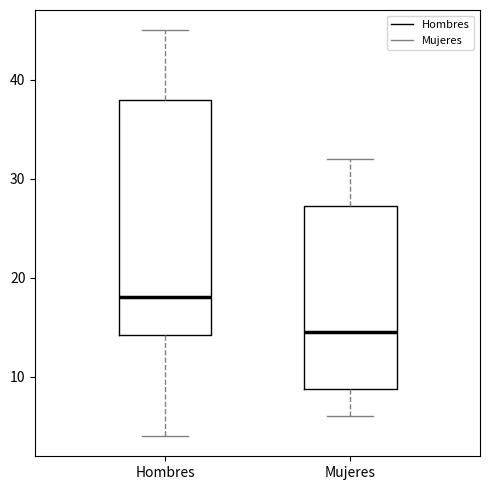

Comparing the boxes themselves (not the whiskers), which one is the tallest?

Hombres